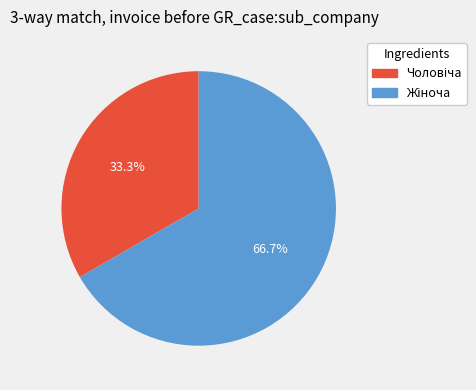

Does any single category account for the majority?

Yes